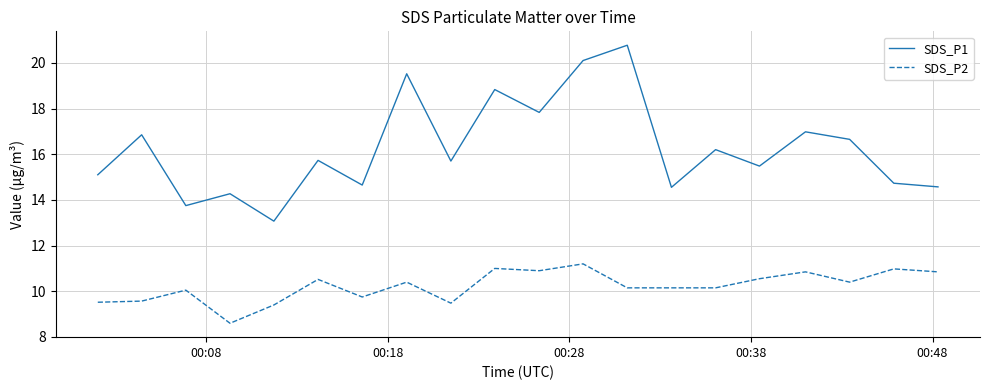

Which series has the widest spread of values?

SDS_P1